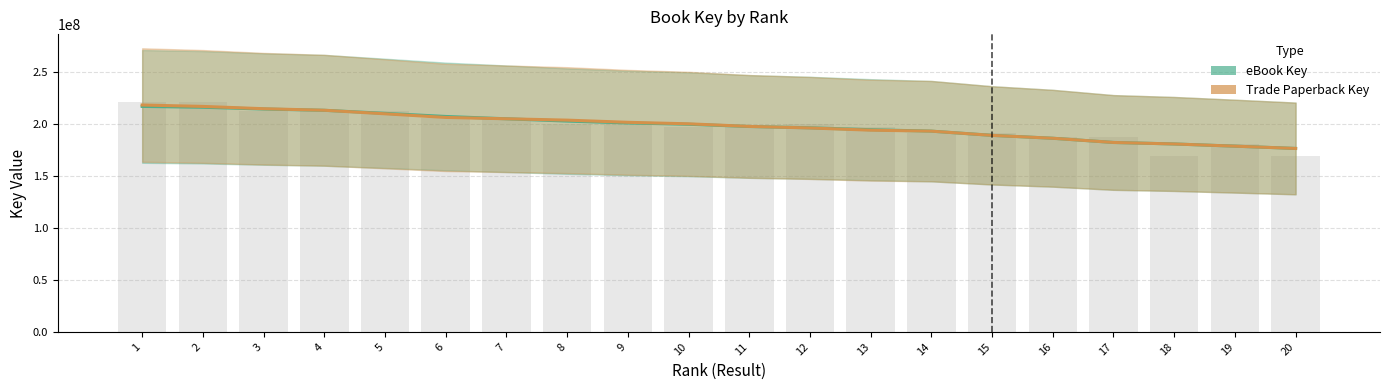

Which has a higher value, 9 or 7?

7